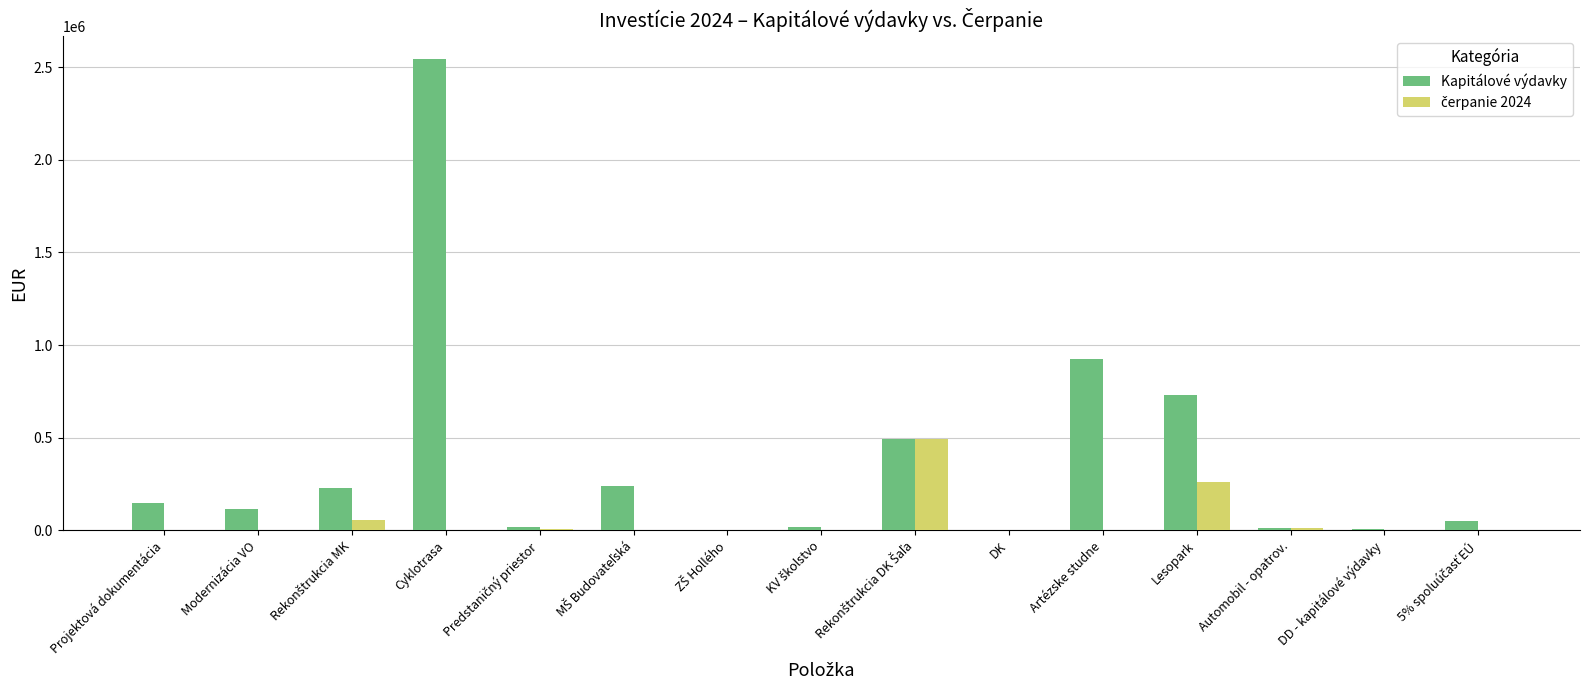

How many data points does each series have?

15